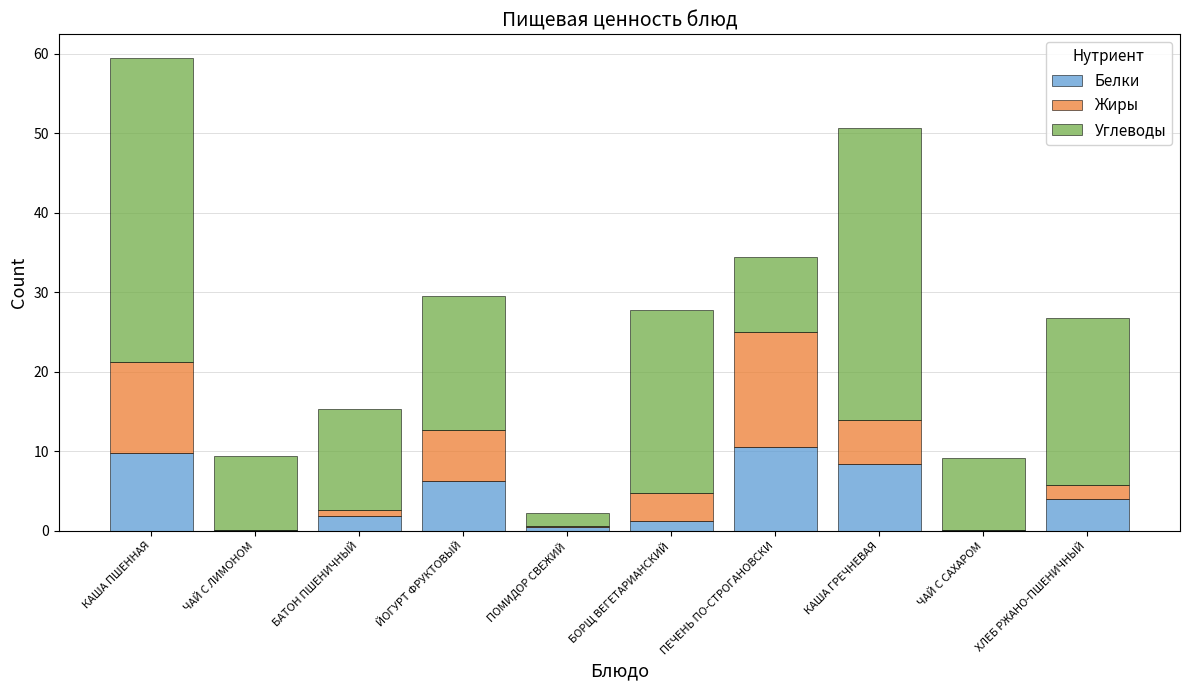

Is it true that Белки equals 10.6 at ЙОГУРТ ФРУКТОВЫЙ?

False